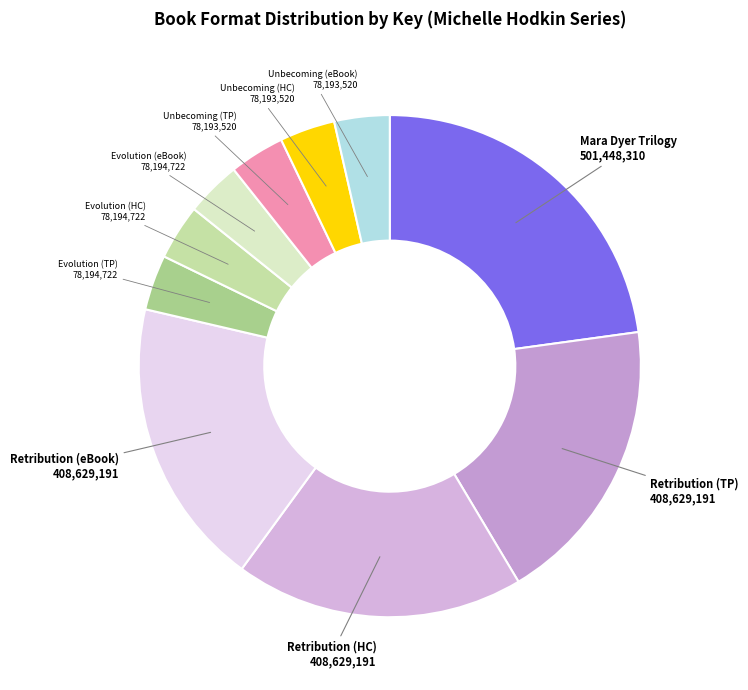

Approximately how many times larger is the value at Unbecoming (HC) compared to Unbecoming (eBook)?

1.0